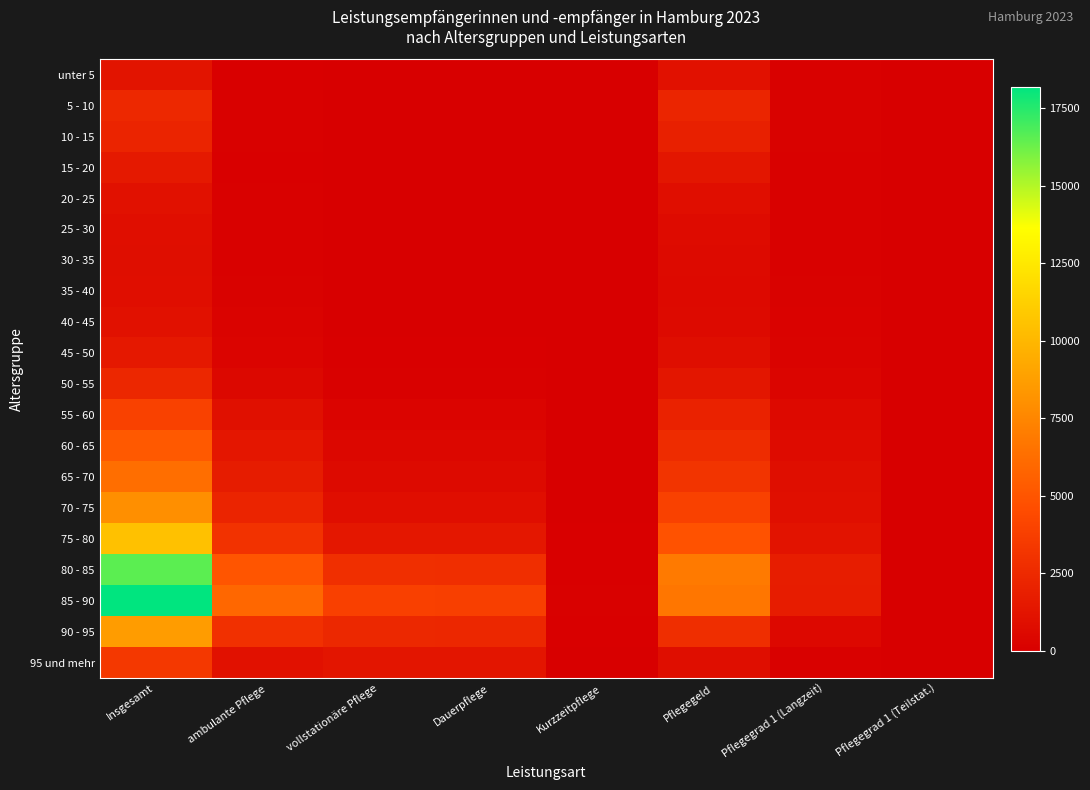

What is the difference between the highest and lowest values at Pflegegeld?

6285